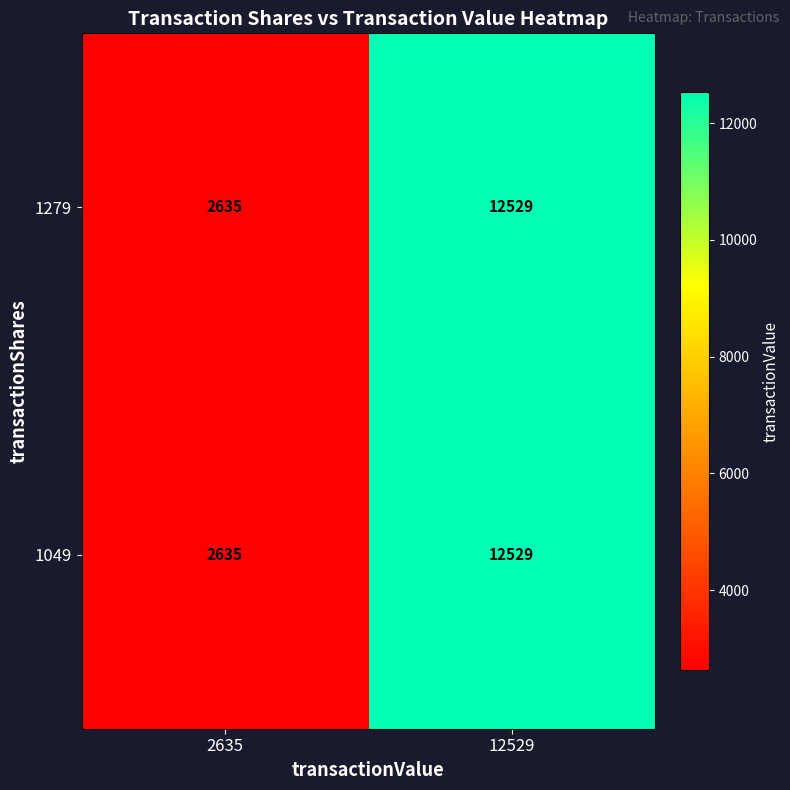

What is the minimum value for 1049?

2635